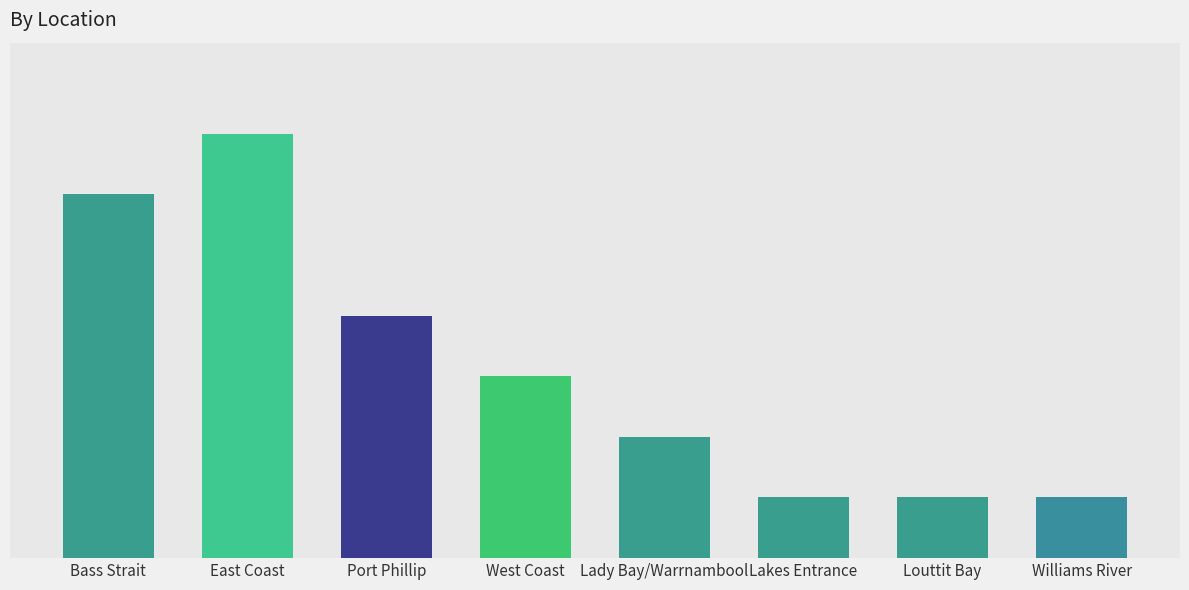

What is the label of the 1st bar from the right?

Williams River